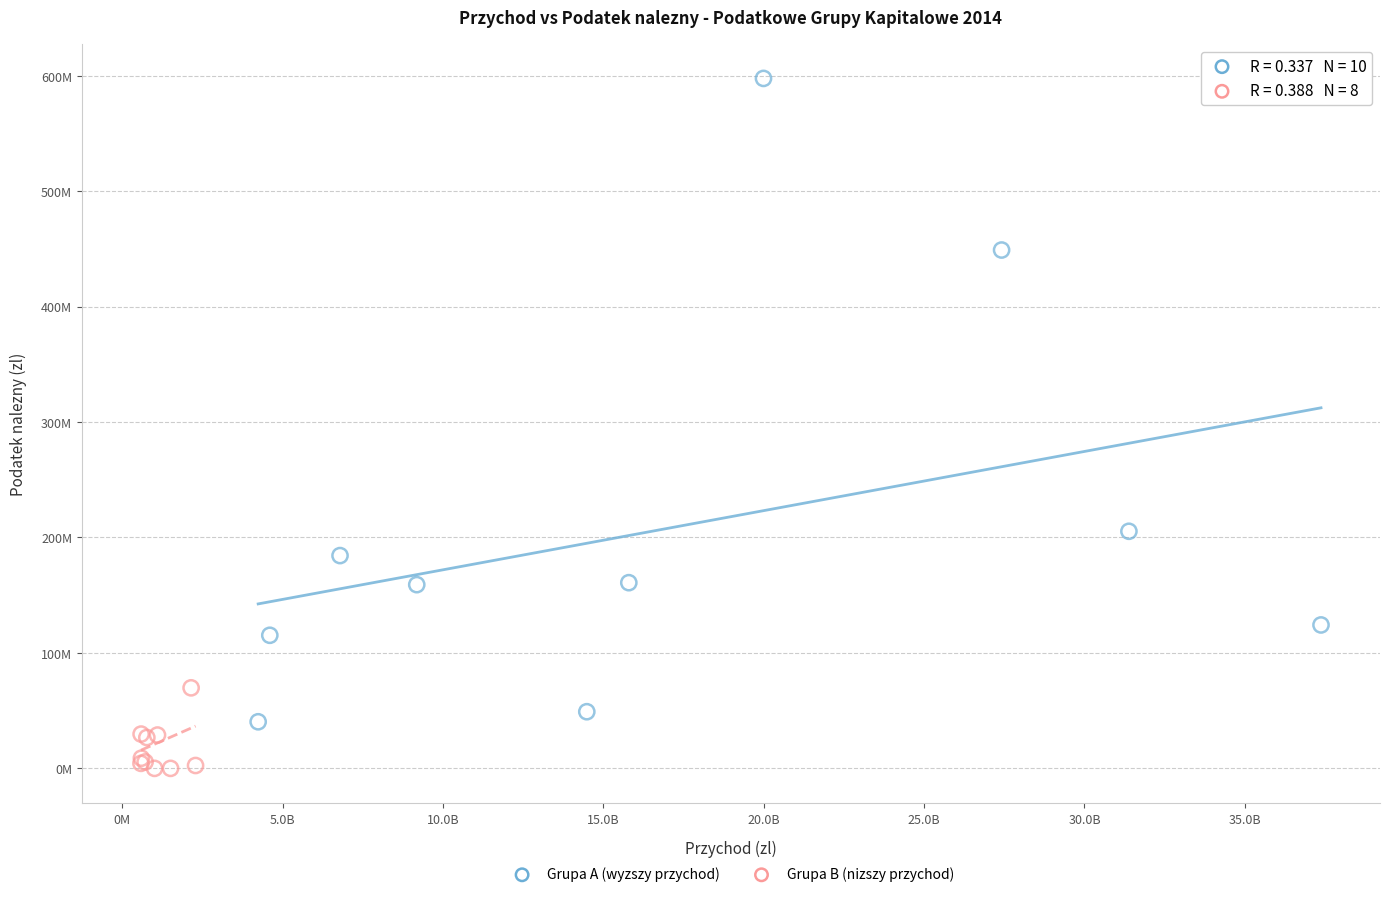

What are all the series names shown in the legend?

Grupa A (wyzszy przychod), Grupa B (nizszy przychod)